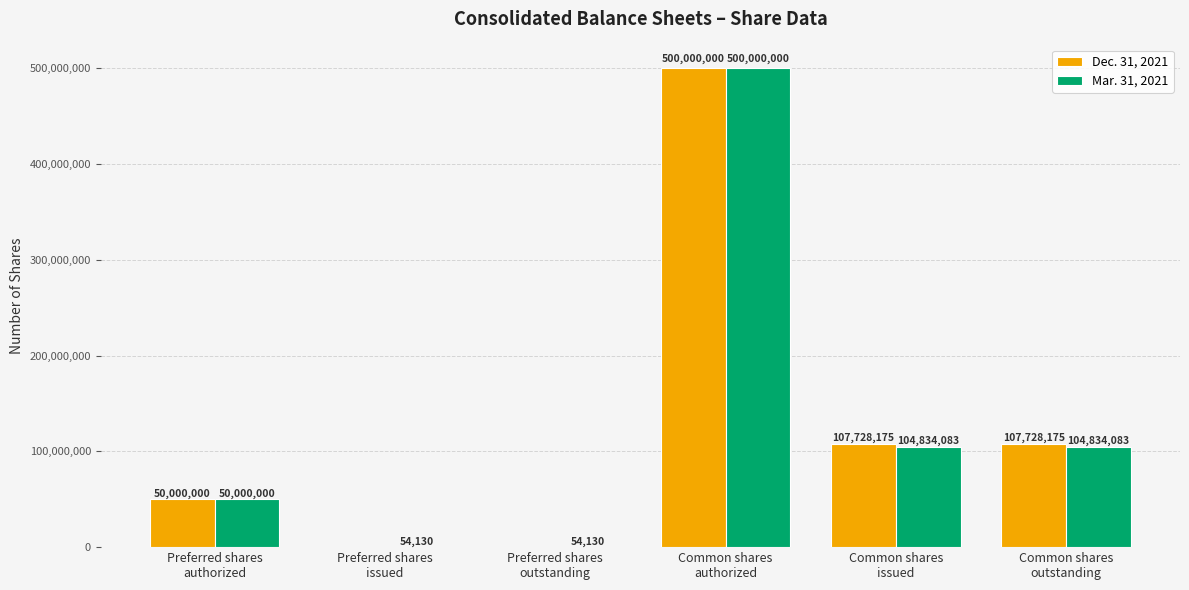

Which series has the largest total across all categories?

Dec. 31, 2021